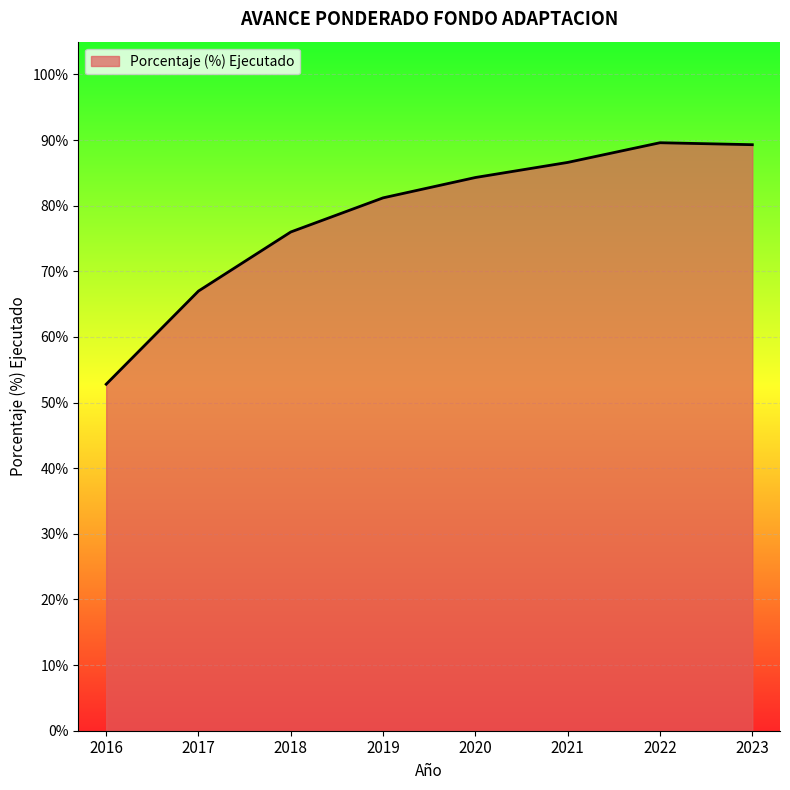

Reading left to right, what are all the values shown in this chart?

0.5	0.7	0.8	0.8	0.8	0.9	0.9	0.9